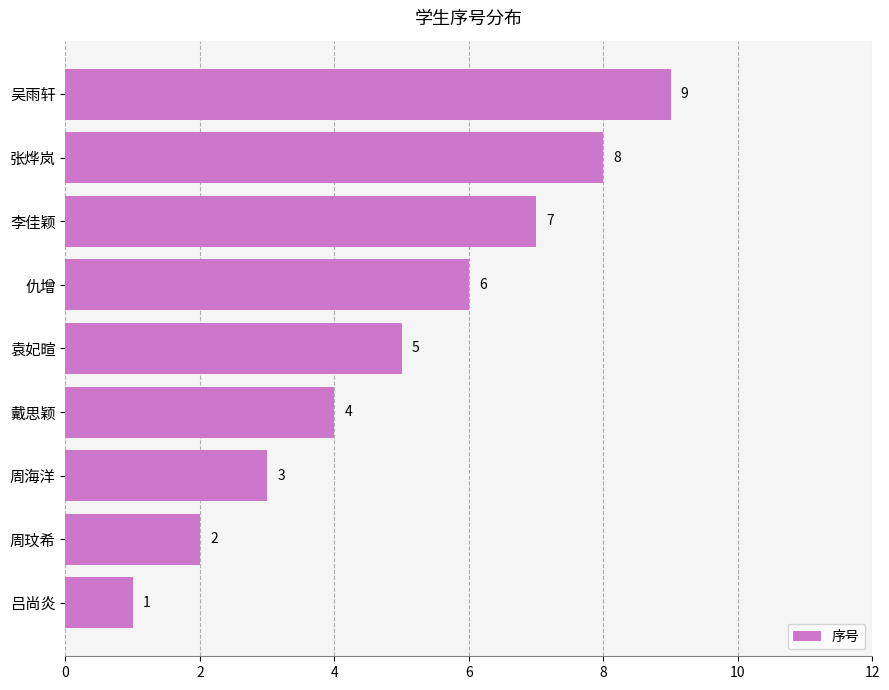

True or false: the data shows 9 at 袁妃暄.

False